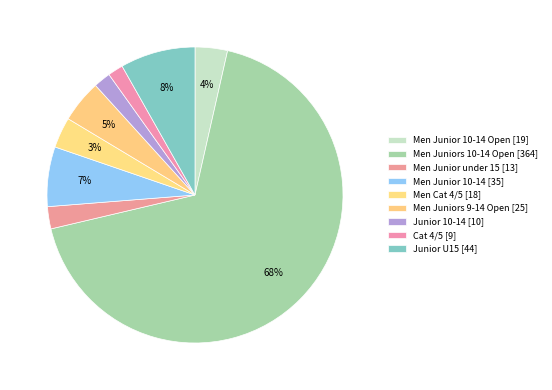

How many segments does this pie chart have?

9